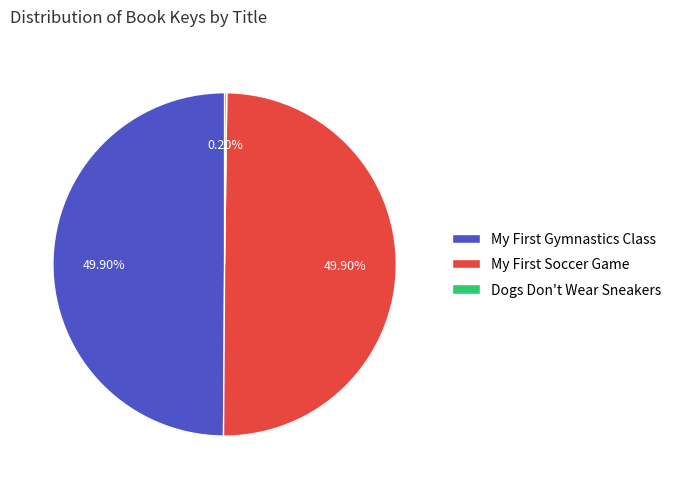

Is Dogs Don't Wear Sneakers the majority of the pie?

No